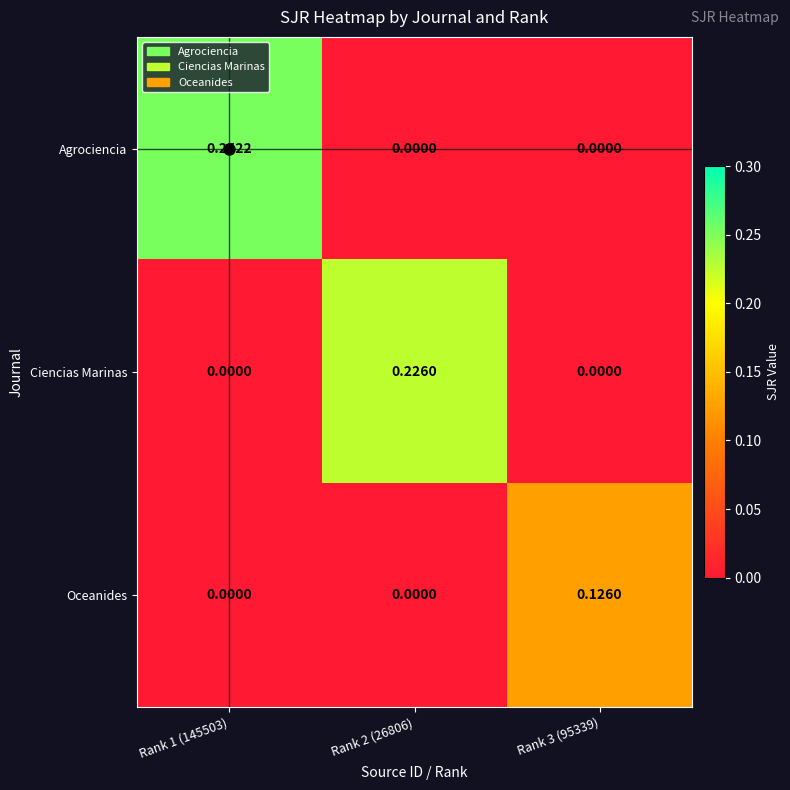

List the series in order of their peak value, highest first.

Agrociencia, Ciencias Marinas, Oceanides